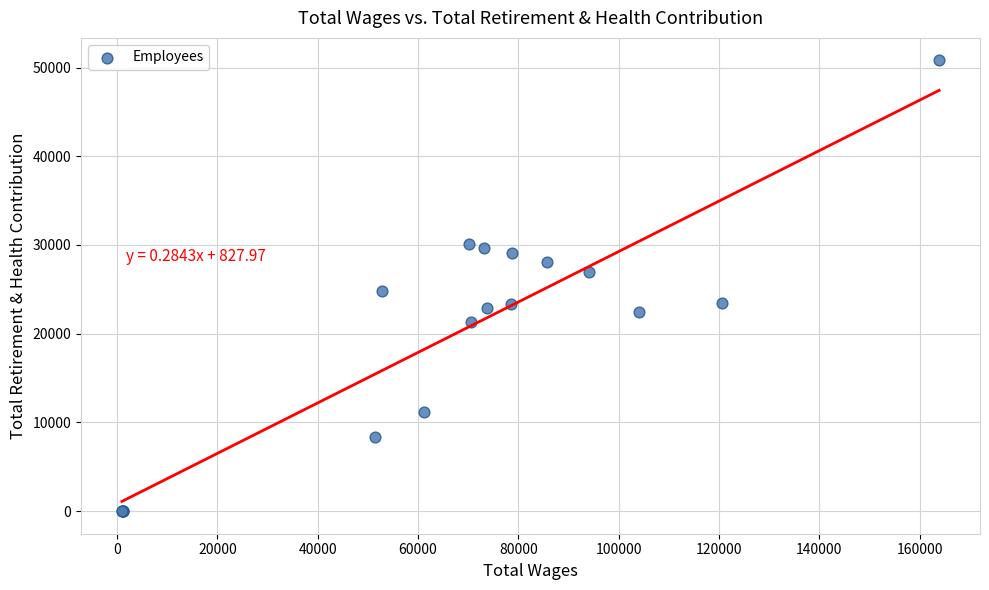

What Y value in the scatter plot is closest to 25399?

24830